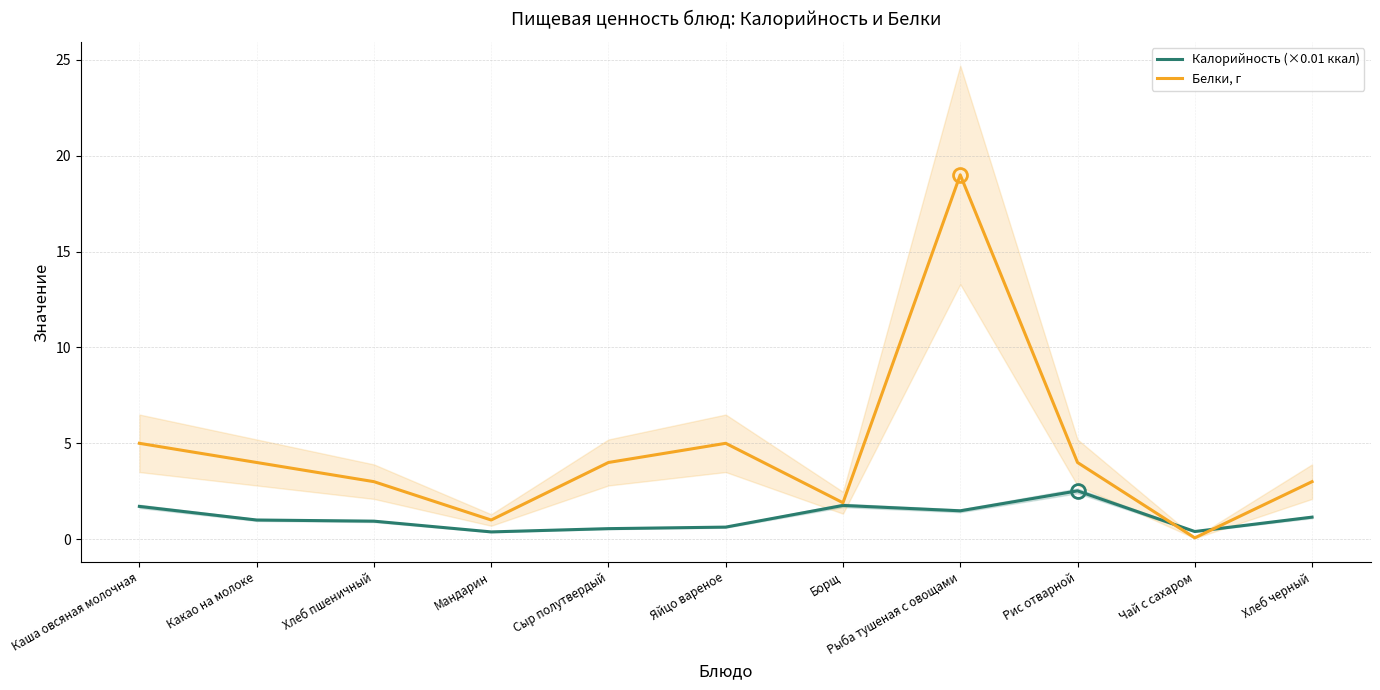

How many times do Калорийность (×0.01 ккал) and Белки, г cross each other?

2